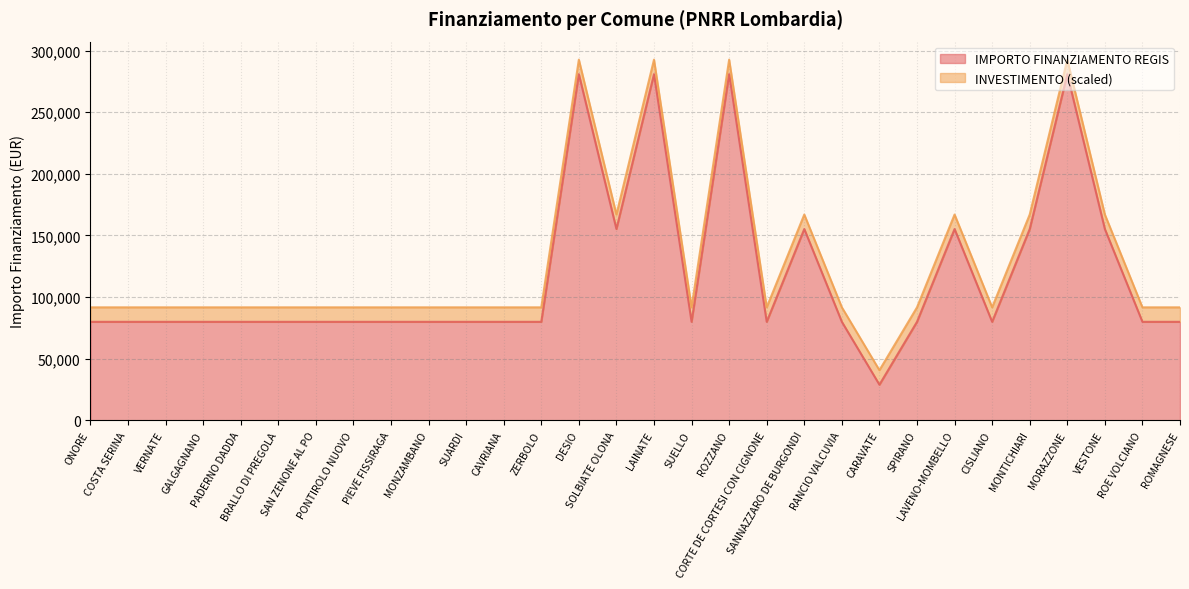

At which category does the data reach its first local valley?

SOLBIATE OLONA